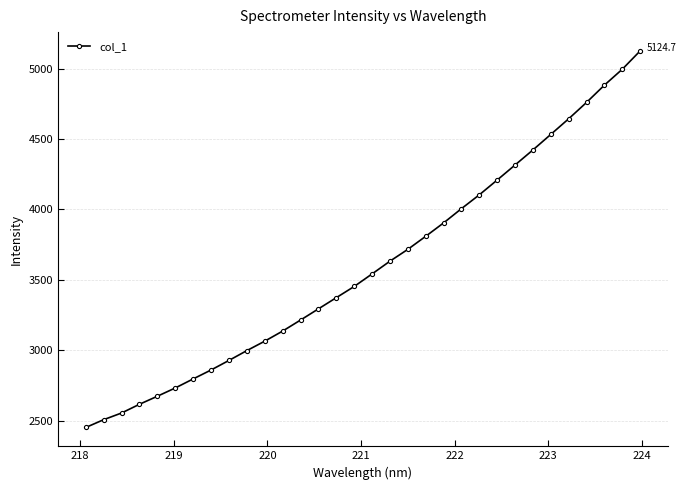

What is the maximum value shown in the chart?

5124.7